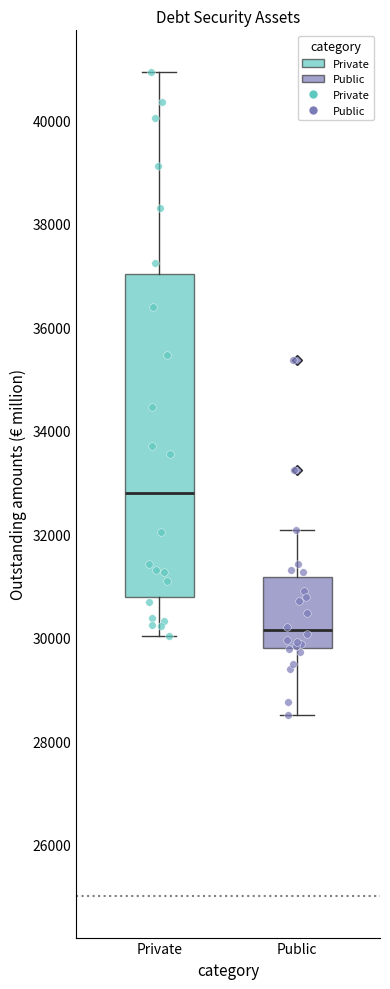

Where does the lower whisker of the box for Public end on the y-axis? The values are not printed on the chart, so give them approximately, as read against the axis.

28400